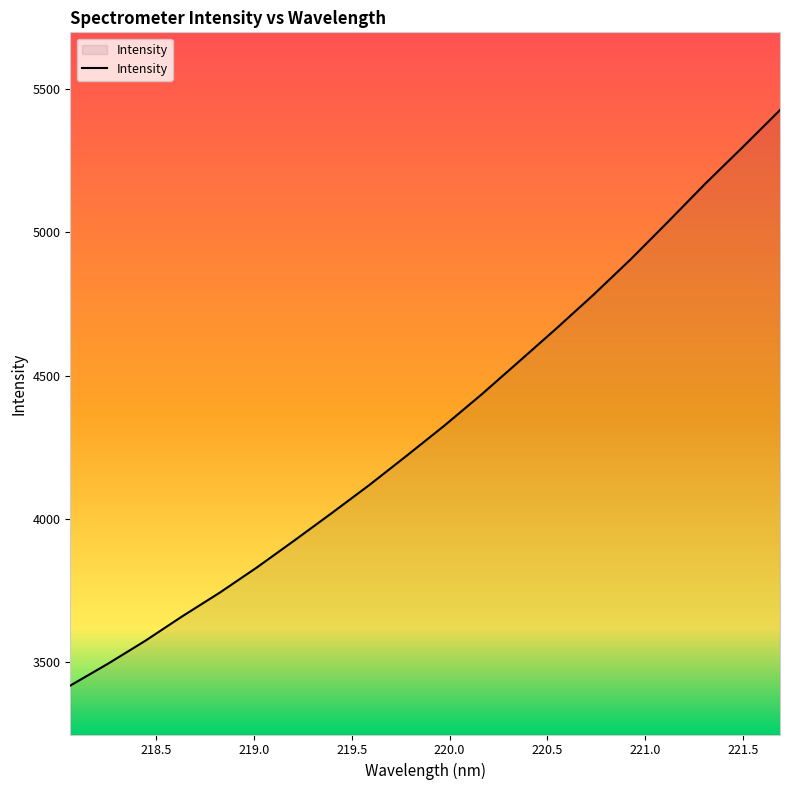

What is the difference between the maximum and minimum values?

2009.7